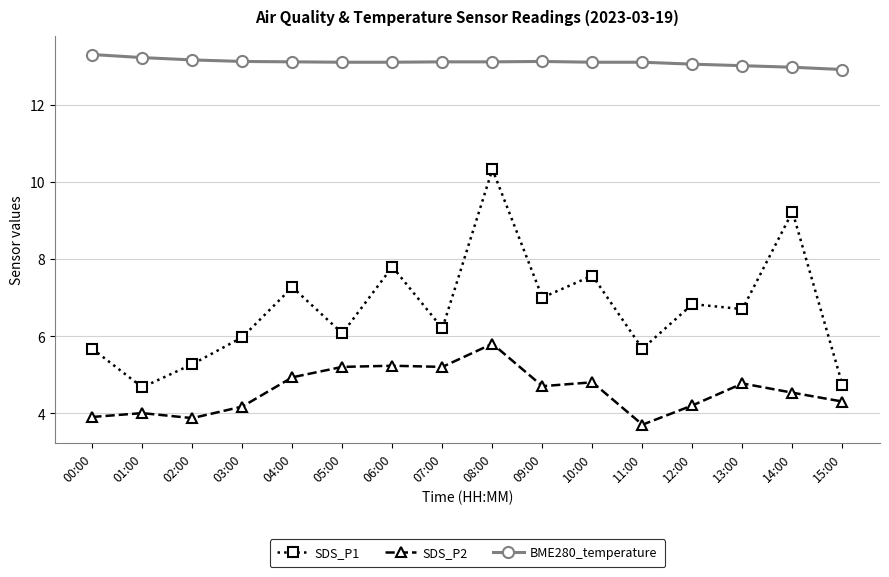

What is the average value of the SDS_P1 series?

6.7